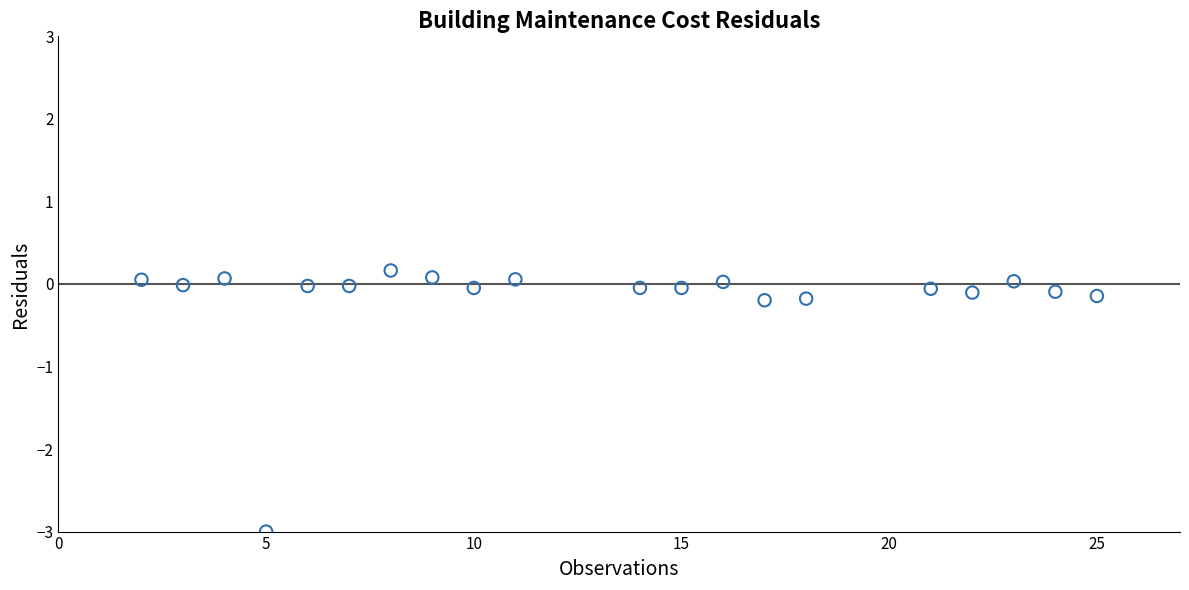

What is the range of Y values (max minus min)?

3.2